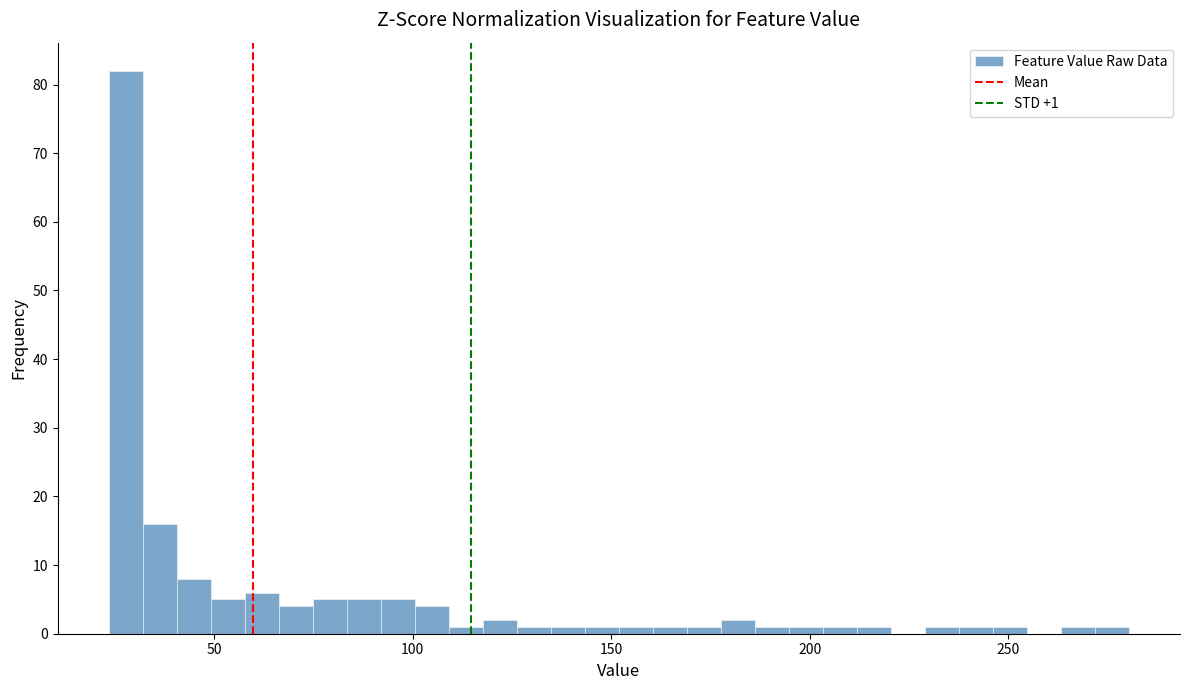

Around what value on the x-axis is the tallest bar? Give the approximate position of its centre, as read against the axis.

30